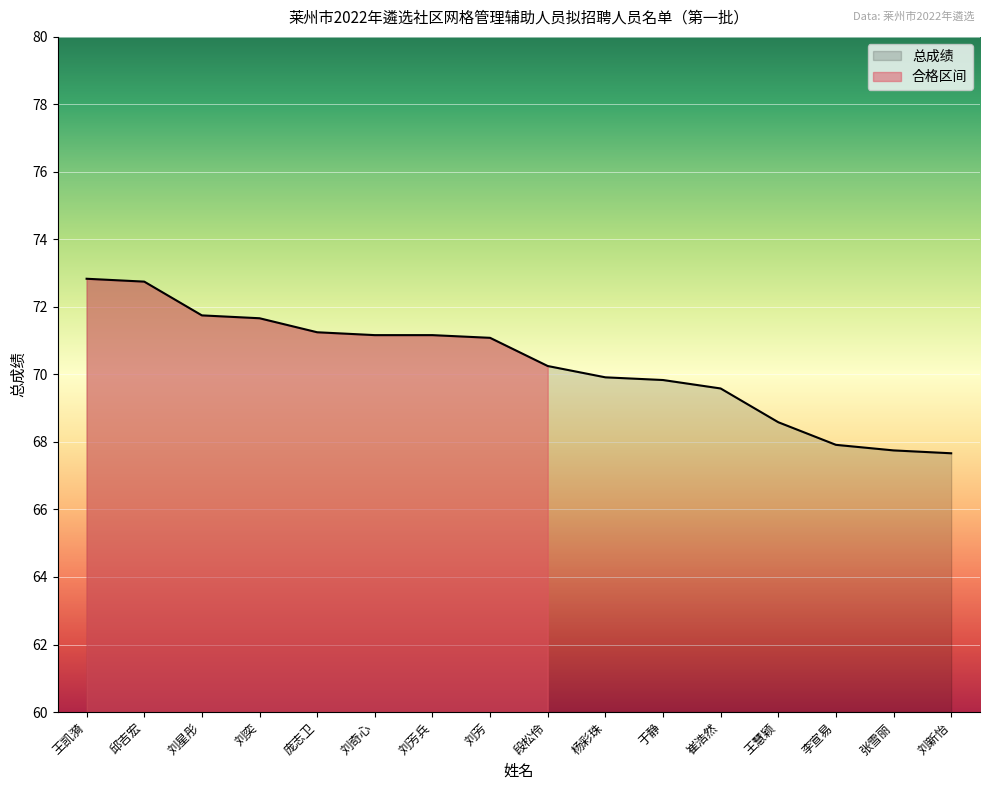

Which has a higher value, 段松伶 or 刘新怡?

段松伶